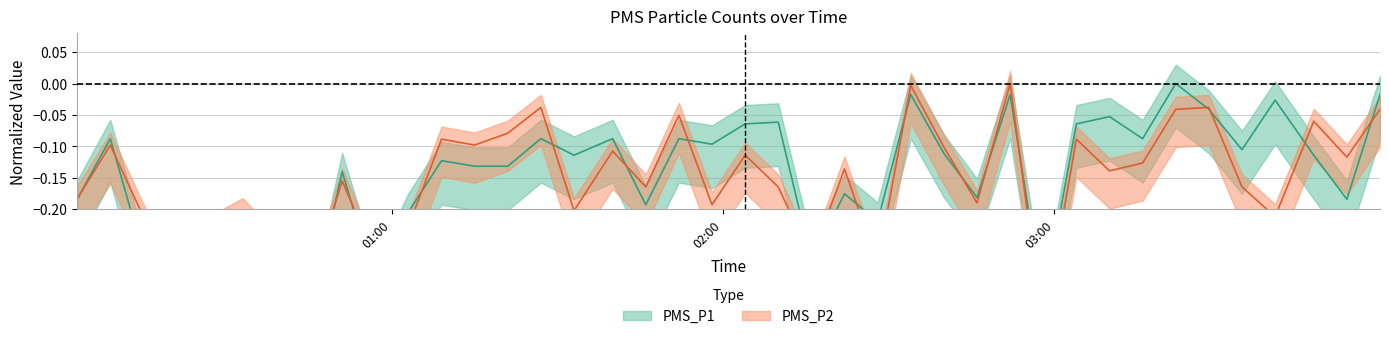

What are all the series names shown in the legend?

PMS_P1, PMS_P2